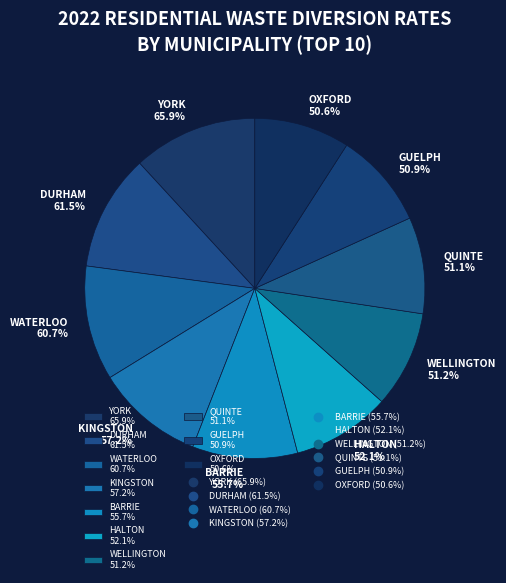

Is it true that QUINTE WASTE SOLUTIONS is 17% of the pie?

False